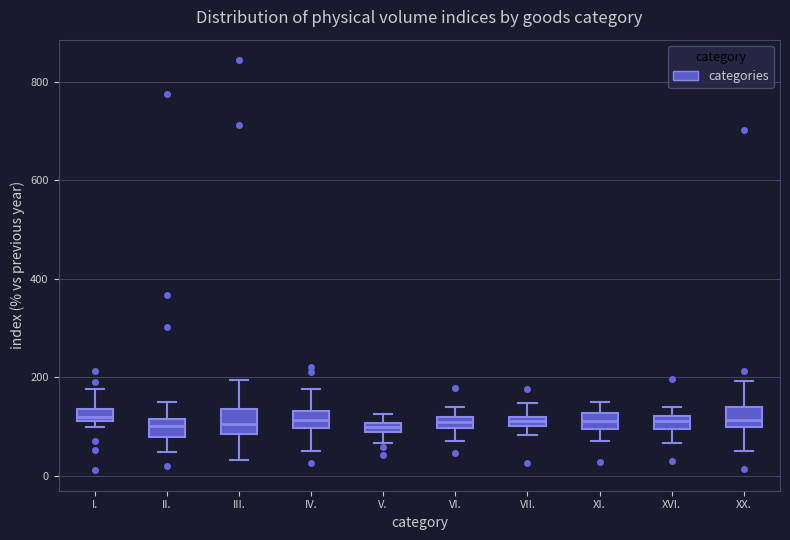

Where is the upper edge of the box for II. on the y-axis? The values are not printed on the chart, so give them approximately, as read against the axis.

120